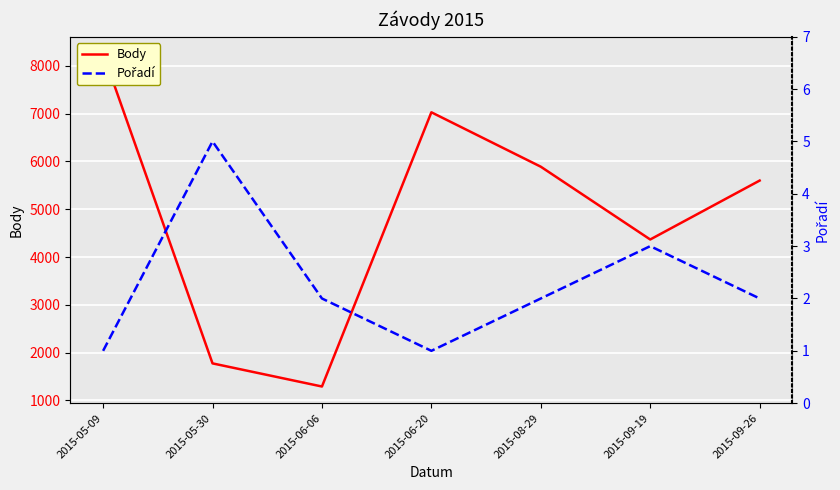

Is it true that Pořadí equals 1 at 2015-05-09?

True